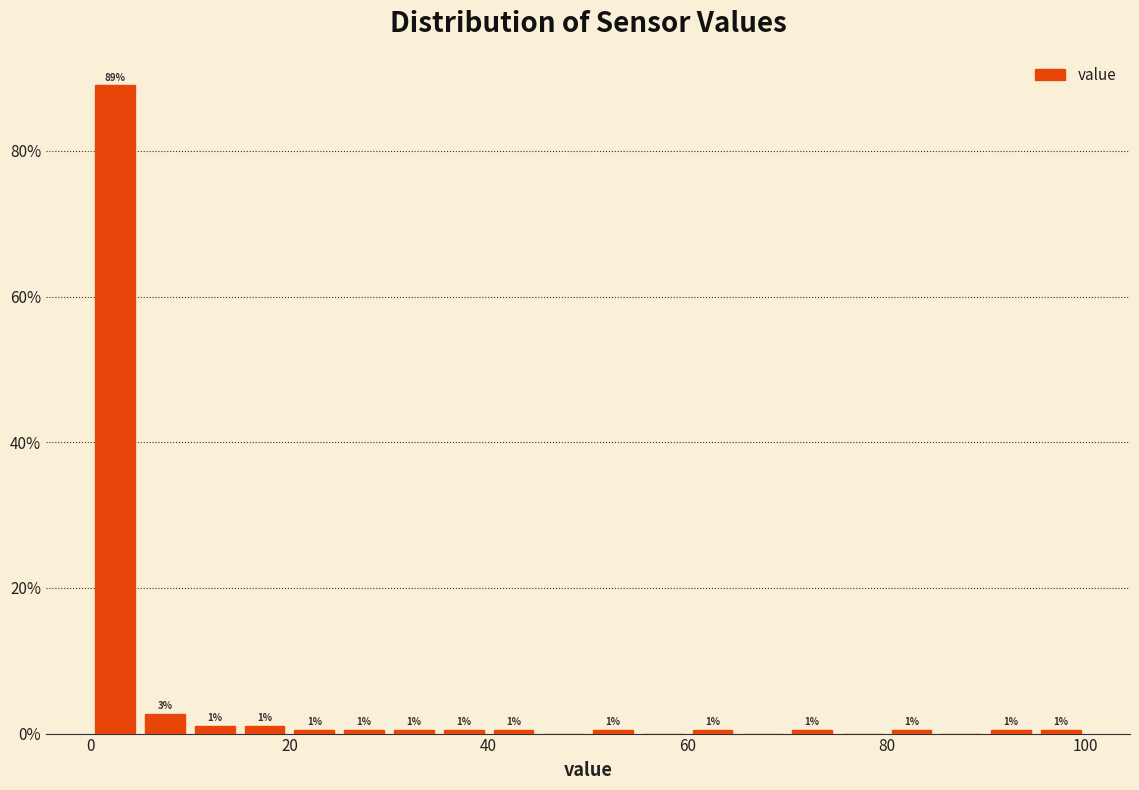

Read against the x-axis, roughly where is the centre of the tallest bar?

2